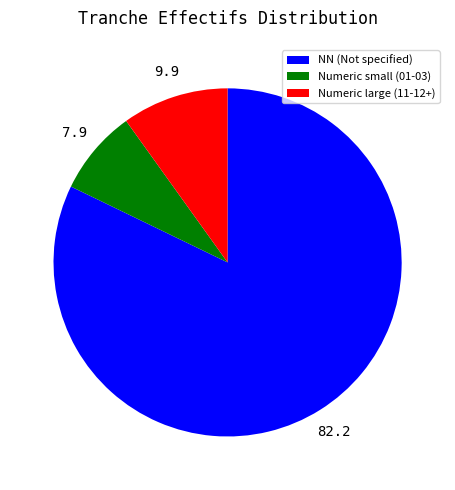

Does Numeric small (01-03) represent more than half of the total?

No